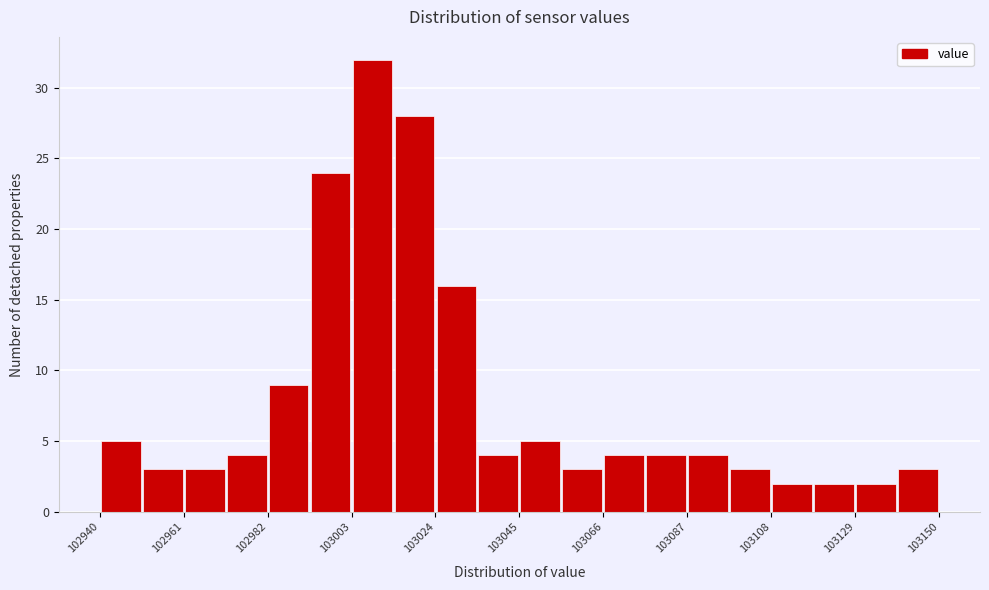

Read against the x-axis, roughly where is the centre of the tallest bar?

103010